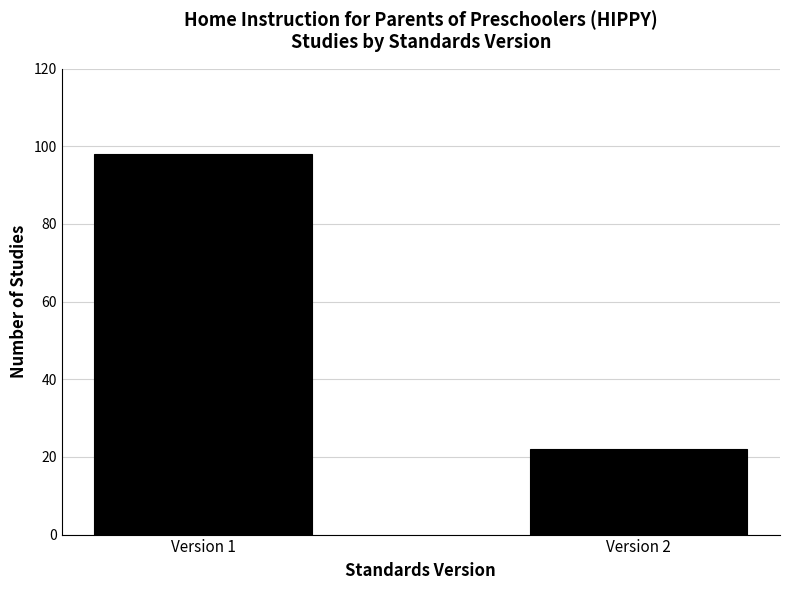

Which label corresponds to the smallest value in the chart?

Version 2